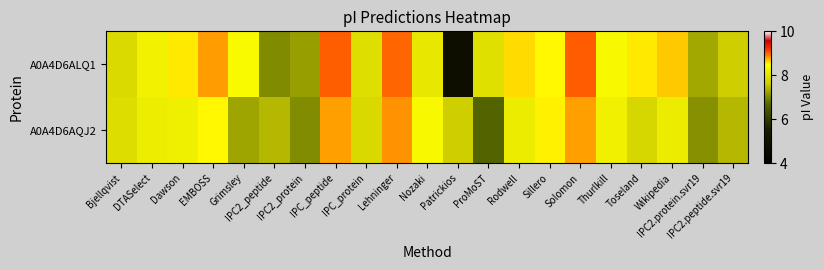

How many series are shown in this chart?

2